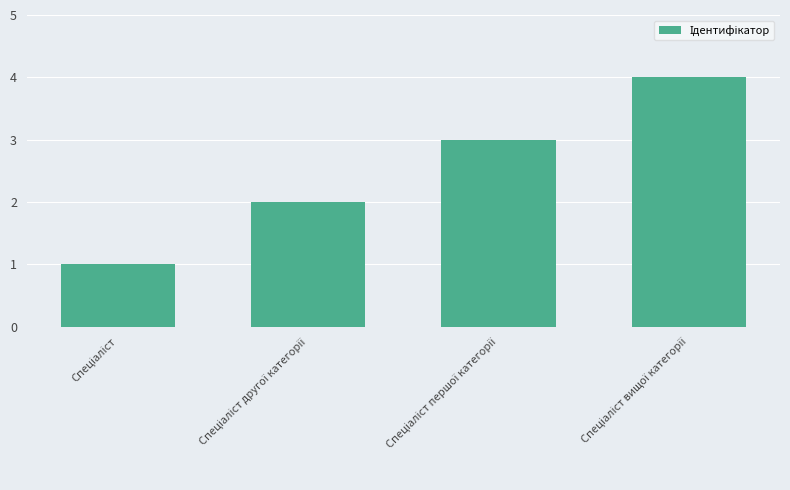

What is the sum of all values?

10